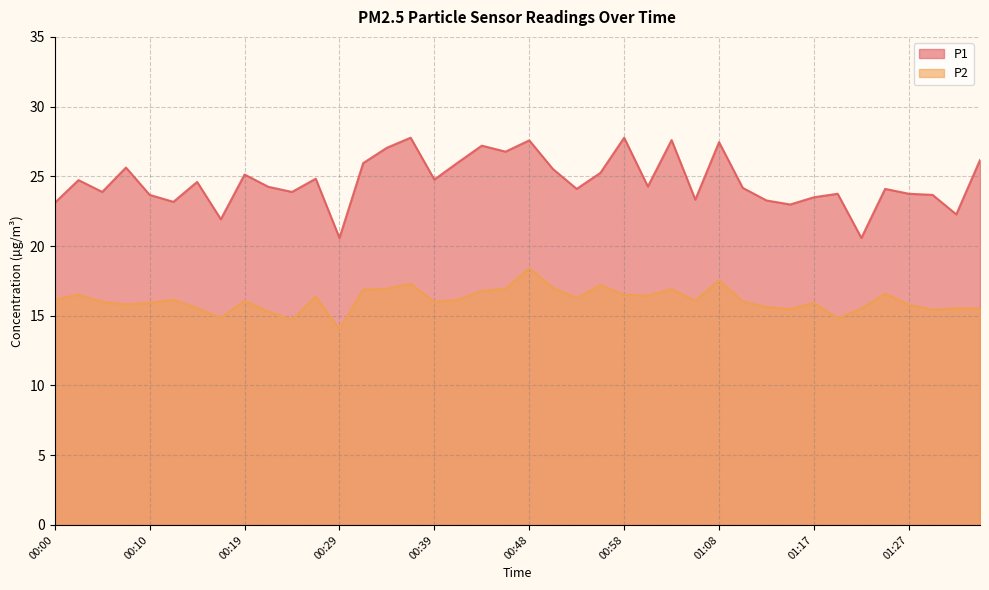

True or false: P2 has a value of 24.5 at 00:10.

False